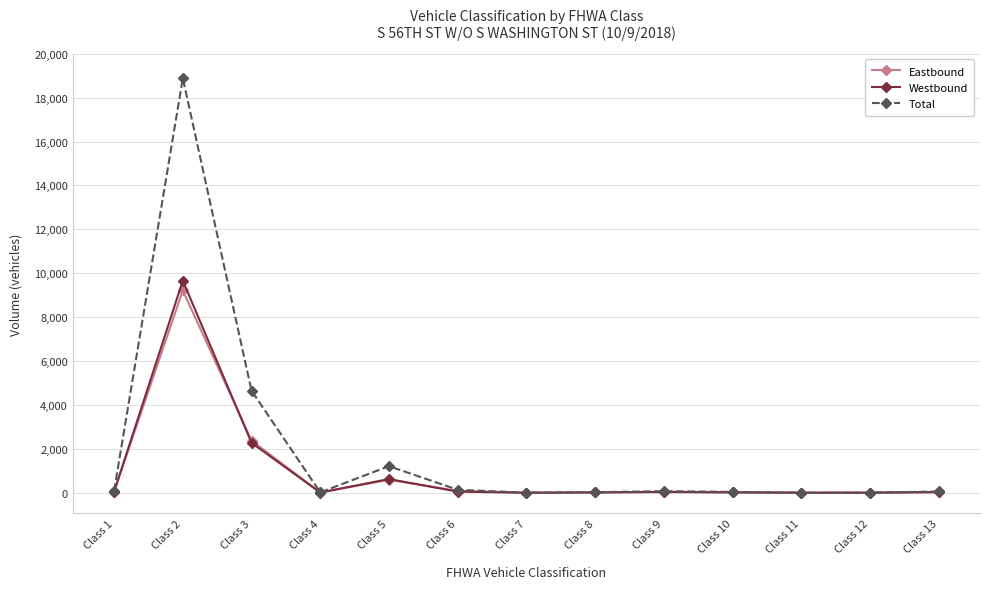

What is the value of the Eastbound point at the 4th from the left?

10